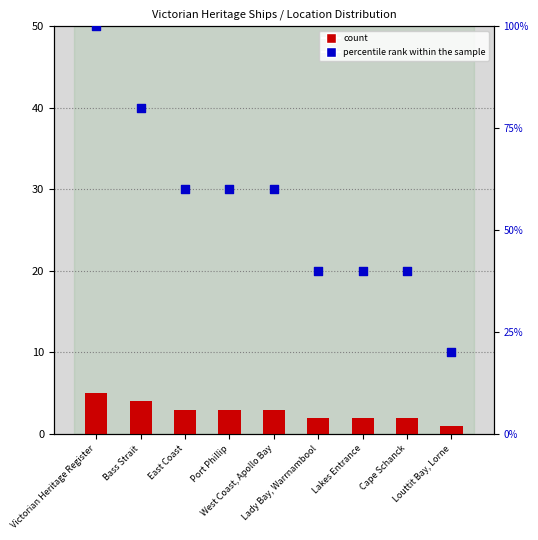

Which series has the widest spread of Y values?

percentile rank within the sample